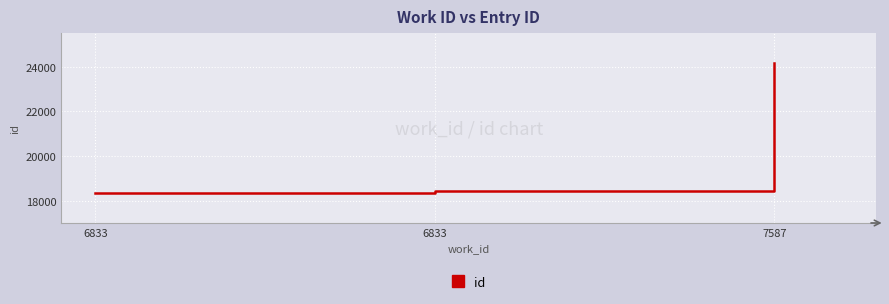

Count the number of data series in this chart.

1